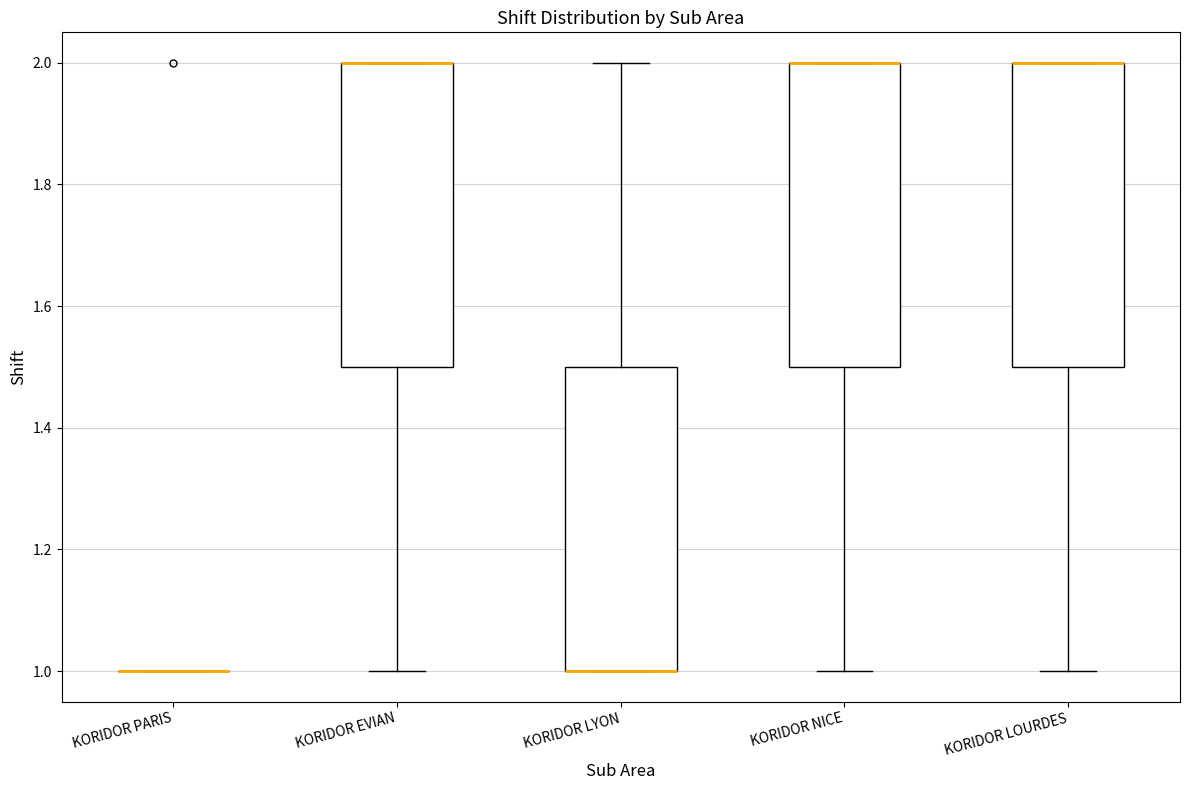

Reading left to right, read every box against the y-axis: the position of its median line, the range the box covers, and the ends of its whiskers. The values are not printed on the chart, so give them approximately, as read against the axis.

KORIDOR PARIS: box collapsed to a line at 1.0, whiskers 1.0 to 1.0
KORIDOR EVIAN: median 2.0 (drawn on the box's upper edge), box 1.5 to 2.0, whiskers 1.0 to 2.0
KORIDOR LYON: median 1.0 (drawn on the box's lower edge), box 1.0 to 1.5, whiskers 1.0 to 2.0
KORIDOR NICE: median 2.0 (drawn on the box's upper edge), box 1.5 to 2.0, whiskers 1.0 to 2.0
KORIDOR LOURDES: median 2.0 (drawn on the box's upper edge), box 1.5 to 2.0, whiskers 1.0 to 2.0